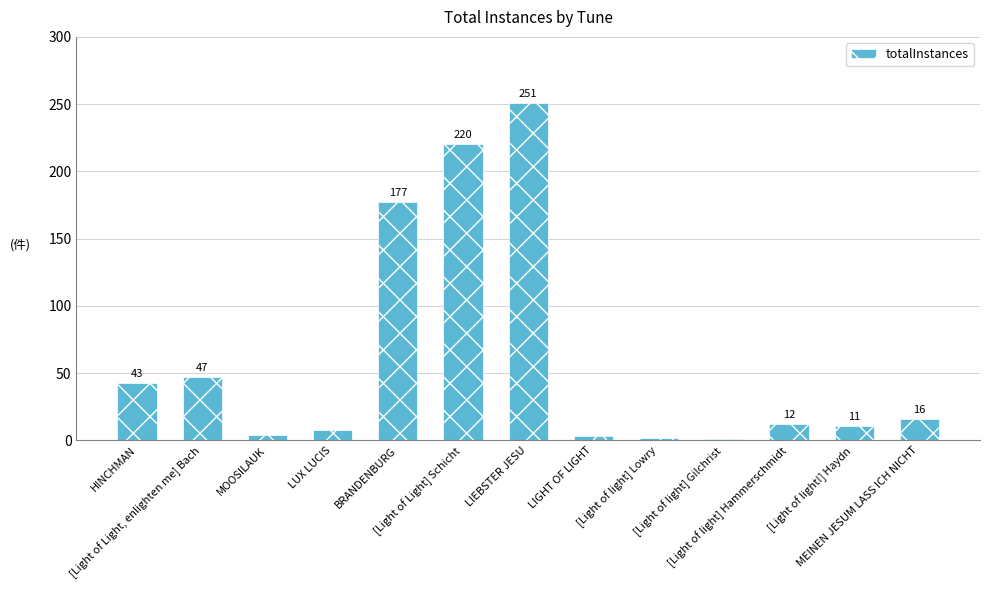

What is the label of the 1st bar from the right?

MEINEN JESUM LASS ICH NICHT